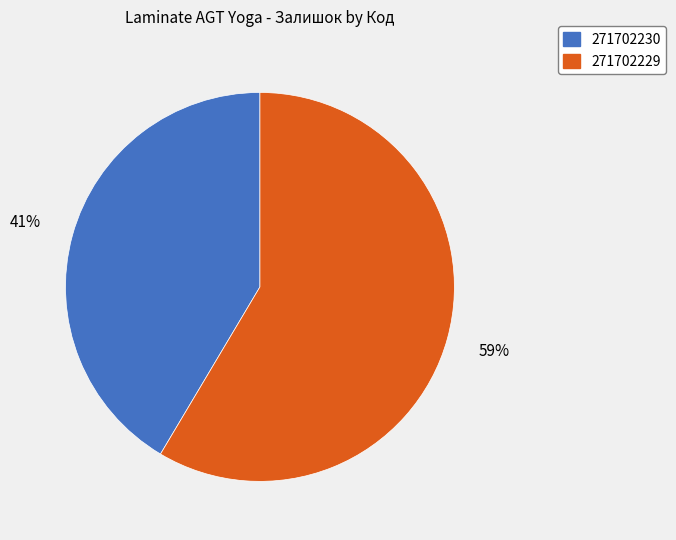

What percentage is the 271702229 slice, to the nearest percent?

59%